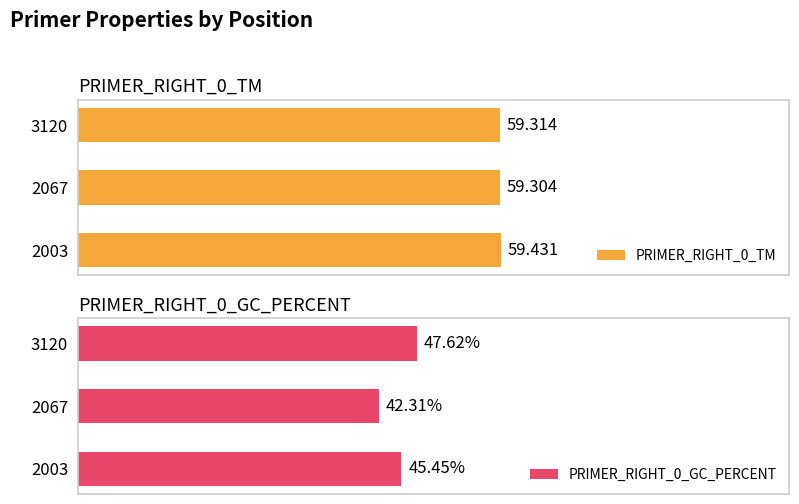

How many values in the PRIMER_RIGHT_0_GC_PERCENT series exceed 45?

2